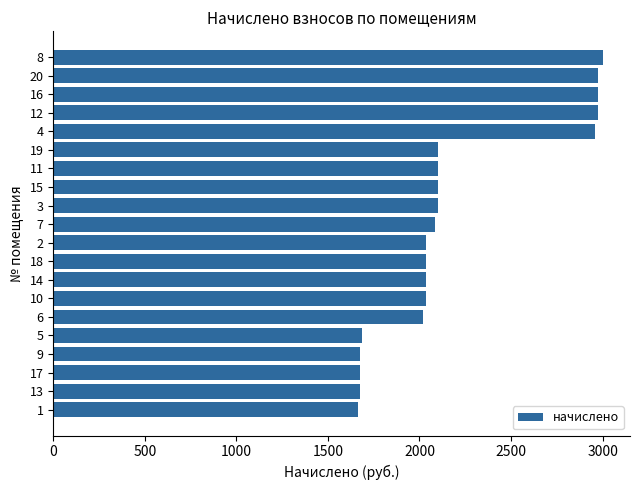

What is the greatest value displayed?

2999.8